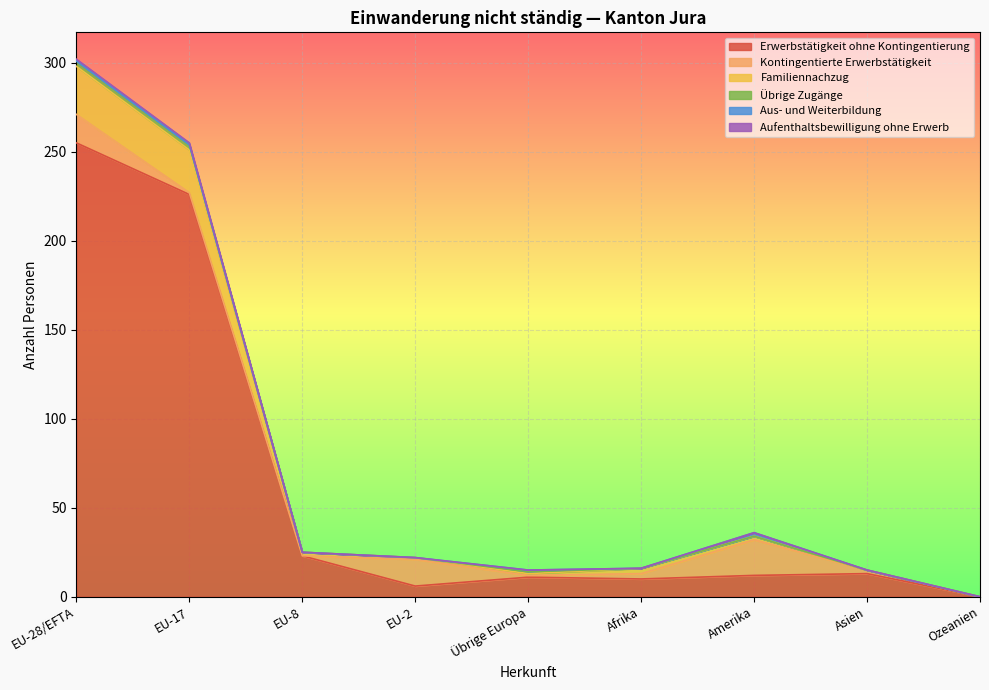

The value of Erwerbstätigkeit ohne Kontingentierung at EU-17 is 226. True or false?

True